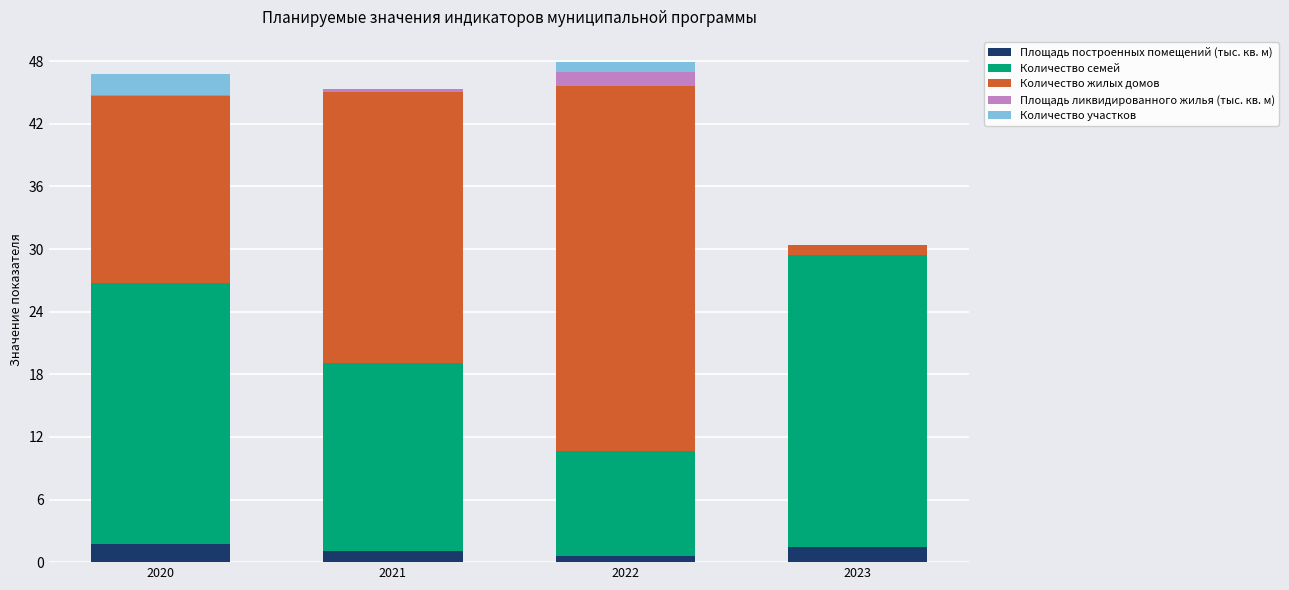

What is the difference between the Площадь построенных помещений (тыс. кв. м) values at 2022 and 2021?

0.4